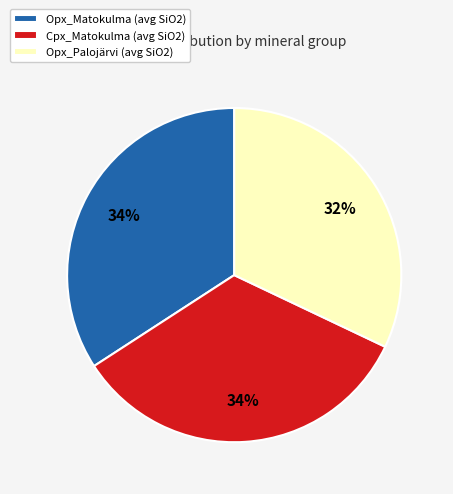

Is there a majority slice in this chart?

No